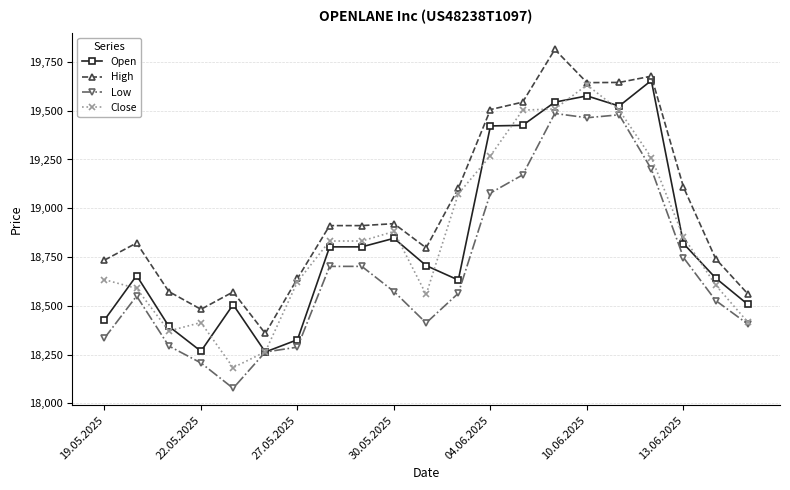

What is the value of the Open point at the 13th from the left?

19422